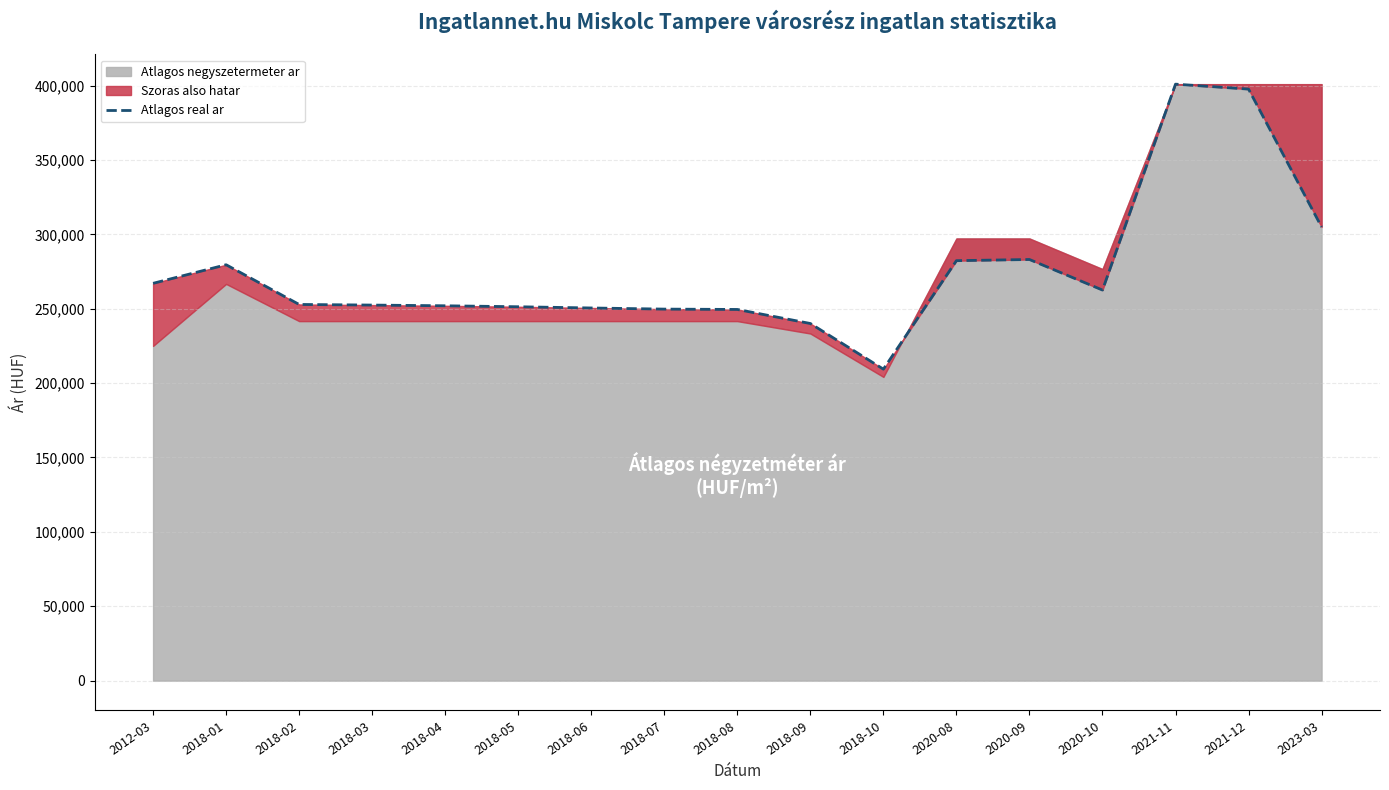

At which label is the value closest to 305157?

2023-03